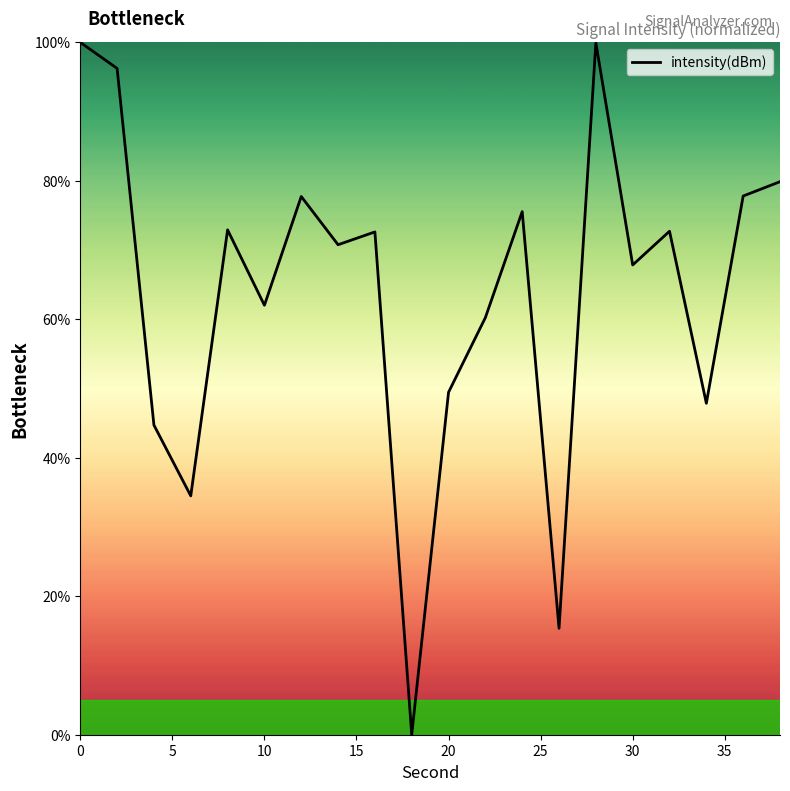

What is the greatest value displayed?

100.0